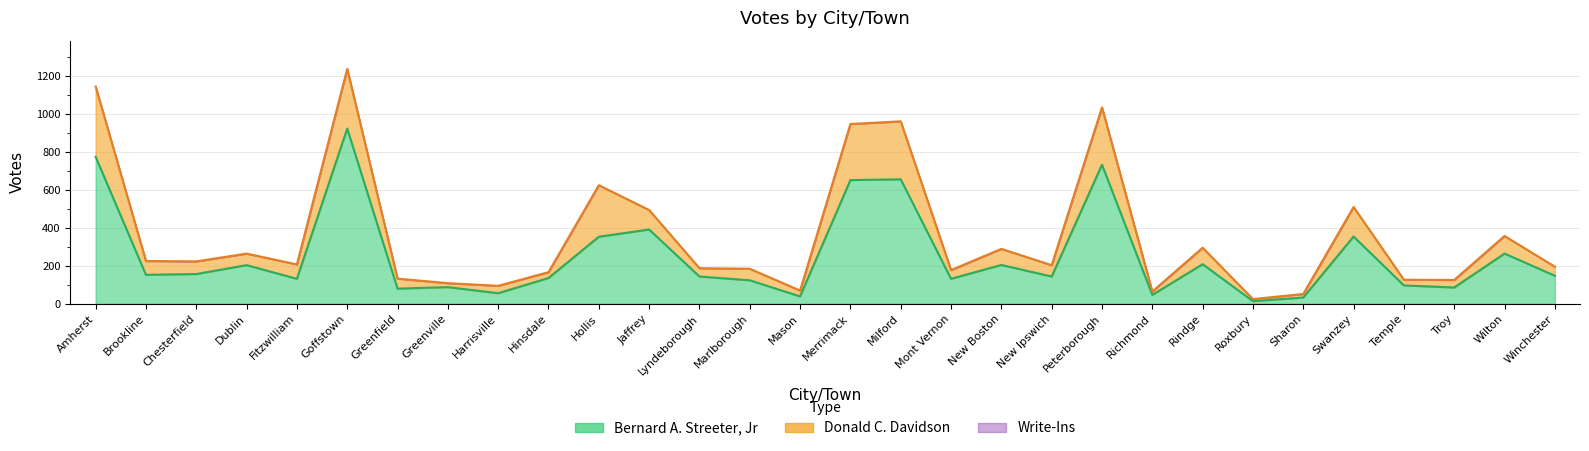

Which series has the largest total across all categories?

Bernard A. Streeter, Jr